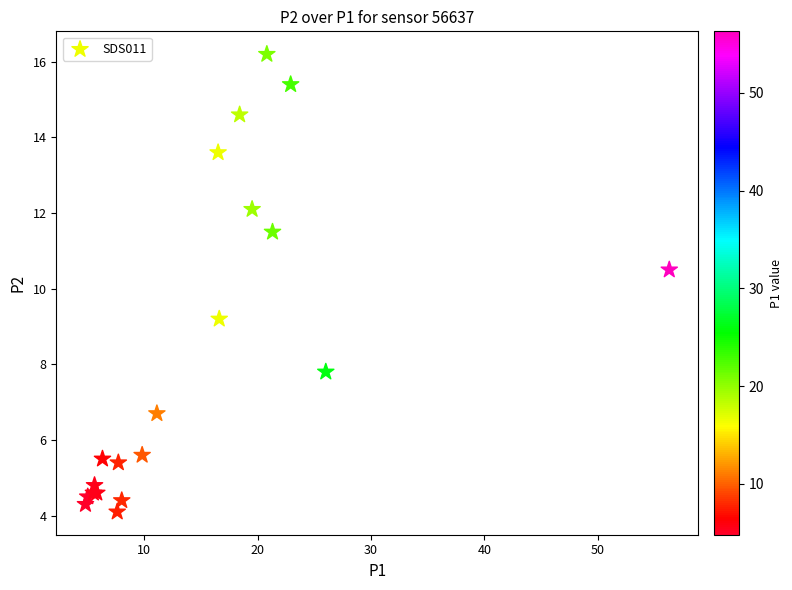

What Y value in the scatter plot is closest to 10?

10.5